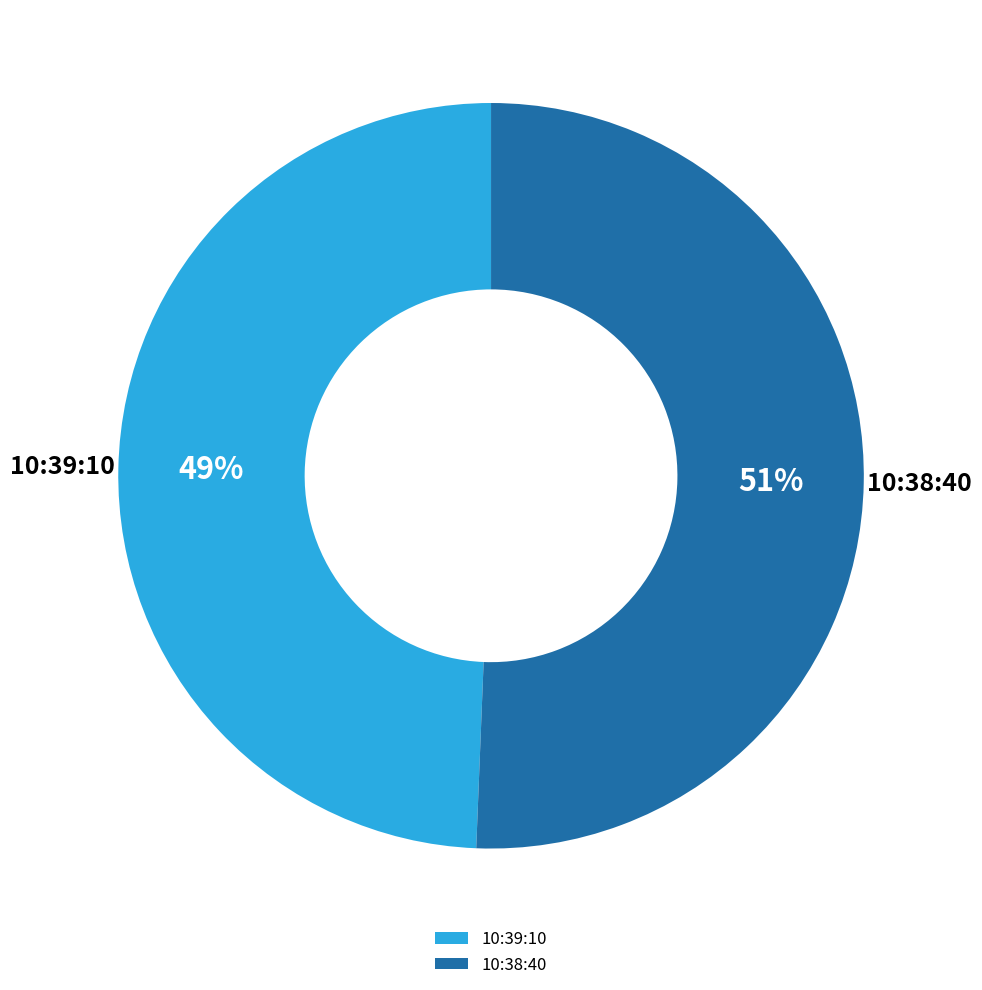

Does 10:38:40 account for over 50% of the chart?

Yes